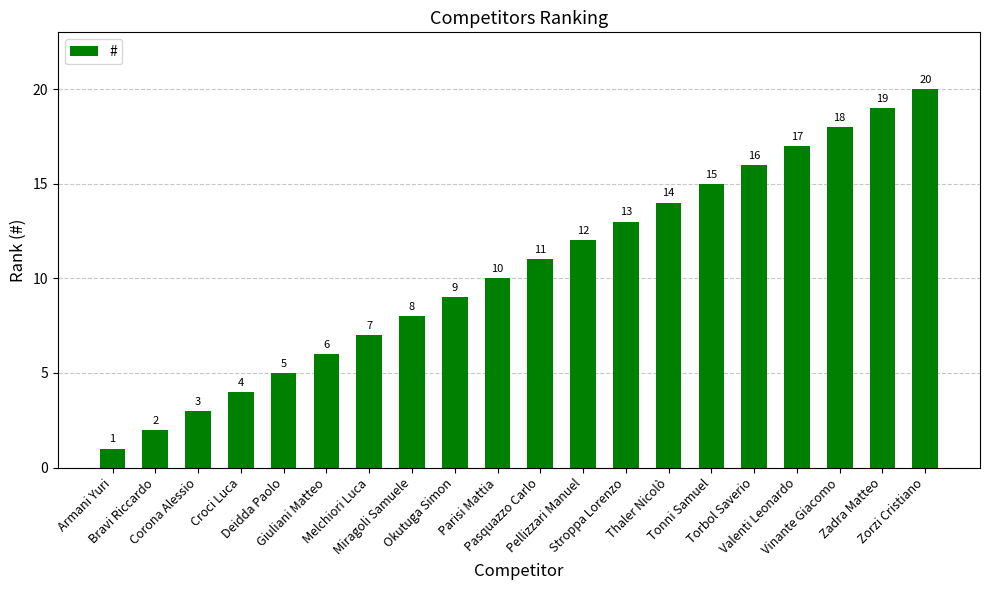

Reading left to right, list all the values displayed in this chart.

1	2	3	4	5	6	7	8	9	10	11	12	13	14	15	16	17	18	19	20